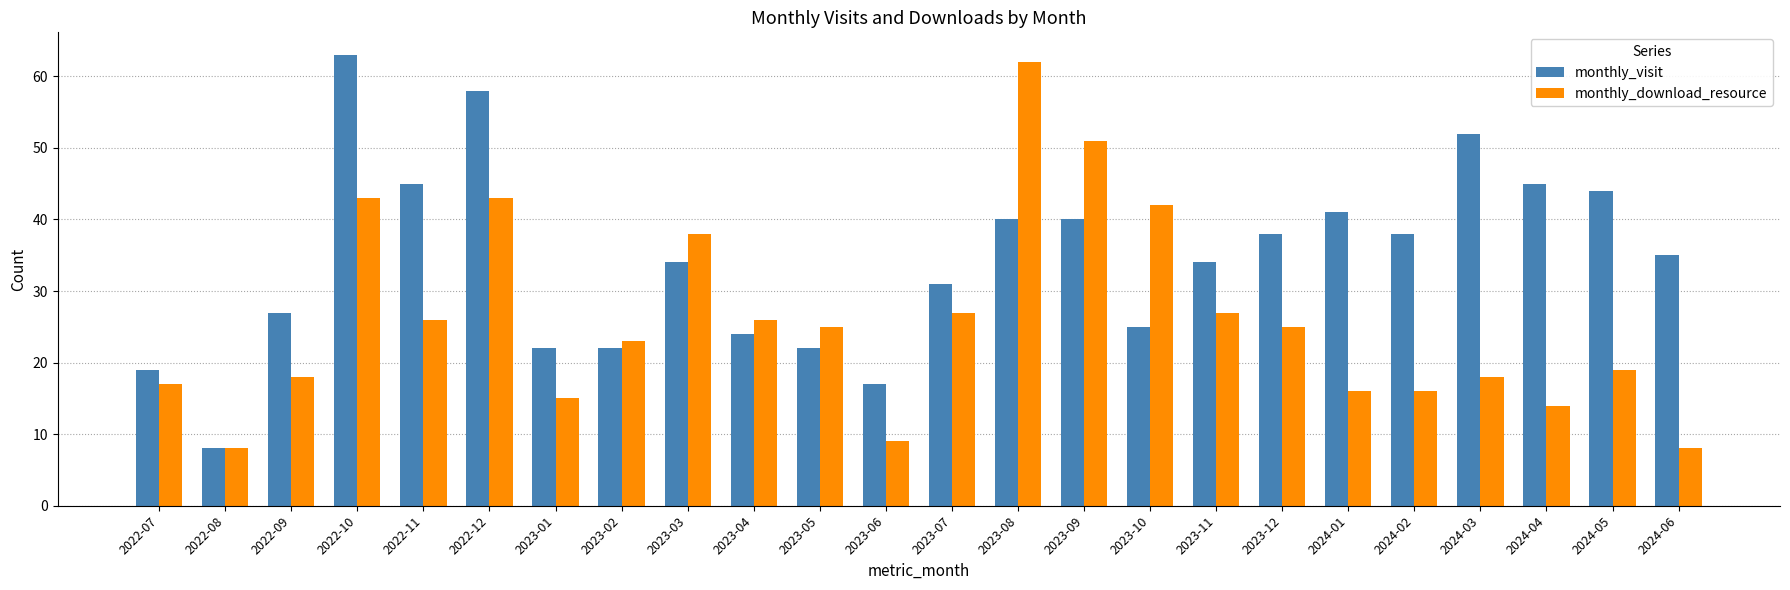

True or false: monthly_download_resource has a value of 53 at 2023-03.

False